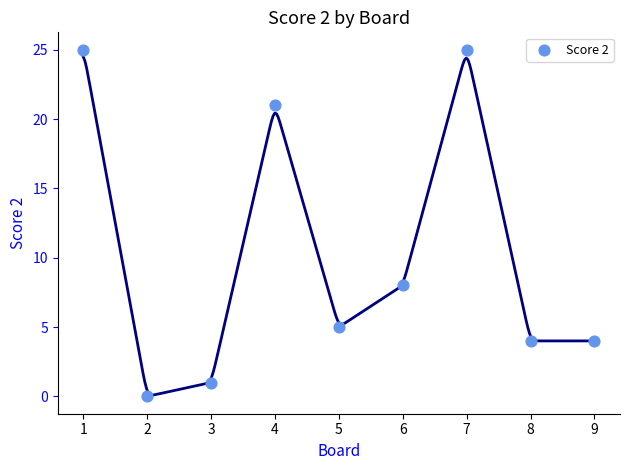

What is the average X value?

5